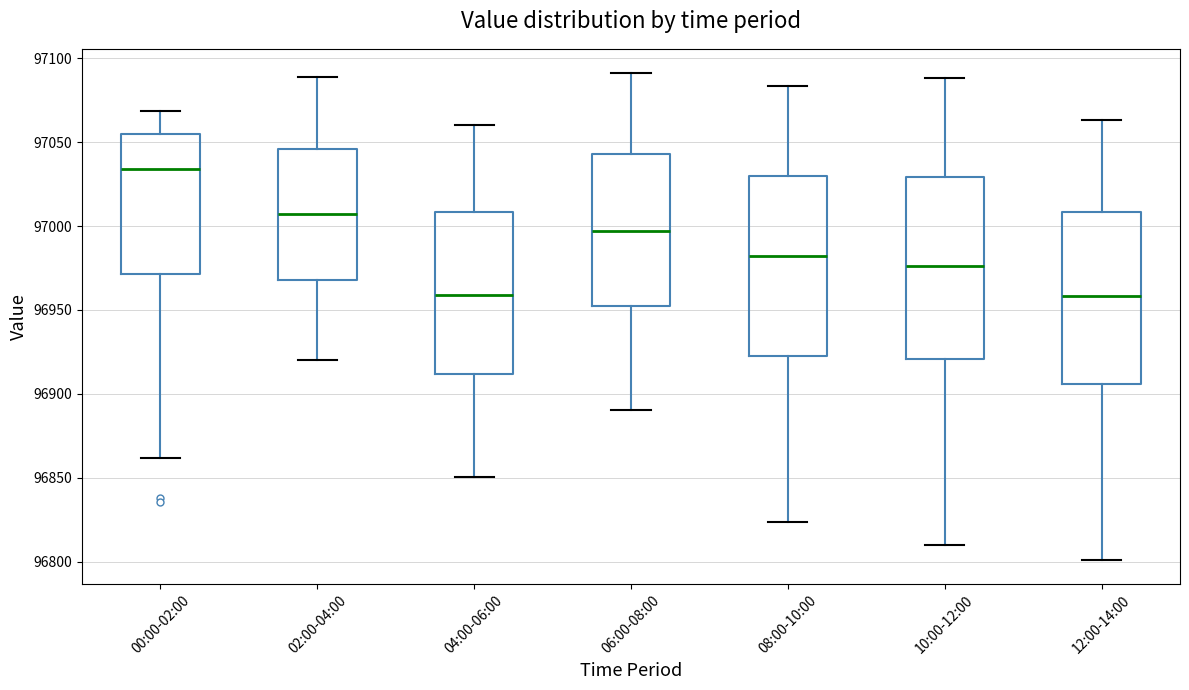

Reading left to right, read every box against the y-axis: the position of its median line, the range the box covers, and the ends of its whiskers. The values are not printed on the chart, so give them approximately, as read against the axis.

00:00-02:00: median 97035, box 96970 to 97055, whiskers 96860 to 97070
02:00-04:00: median 97005, box 96970 to 97045, whiskers 96920 to 97090
04:00-06:00: median 96960, box 96910 to 97010, whiskers 96850 to 97060
06:00-08:00: median 96995, box 96950 to 97045, whiskers 96890 to 97090
08:00-10:00: median 96980, box 96925 to 97030, whiskers 96825 to 97085
10:00-12:00: median 96975, box 96920 to 97030, whiskers 96810 to 97090
12:00-14:00: median 96960, box 96905 to 97010, whiskers 96800 to 97065